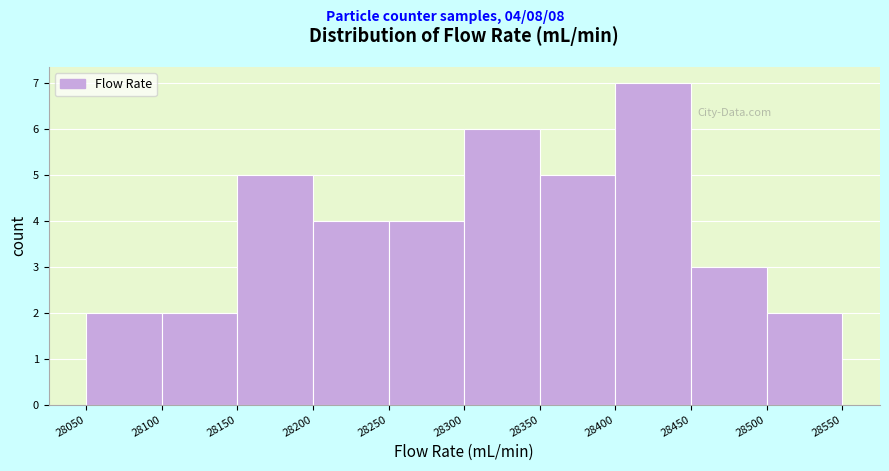

Over which range of the x-axis is the bar tallest?

28400 to 28450